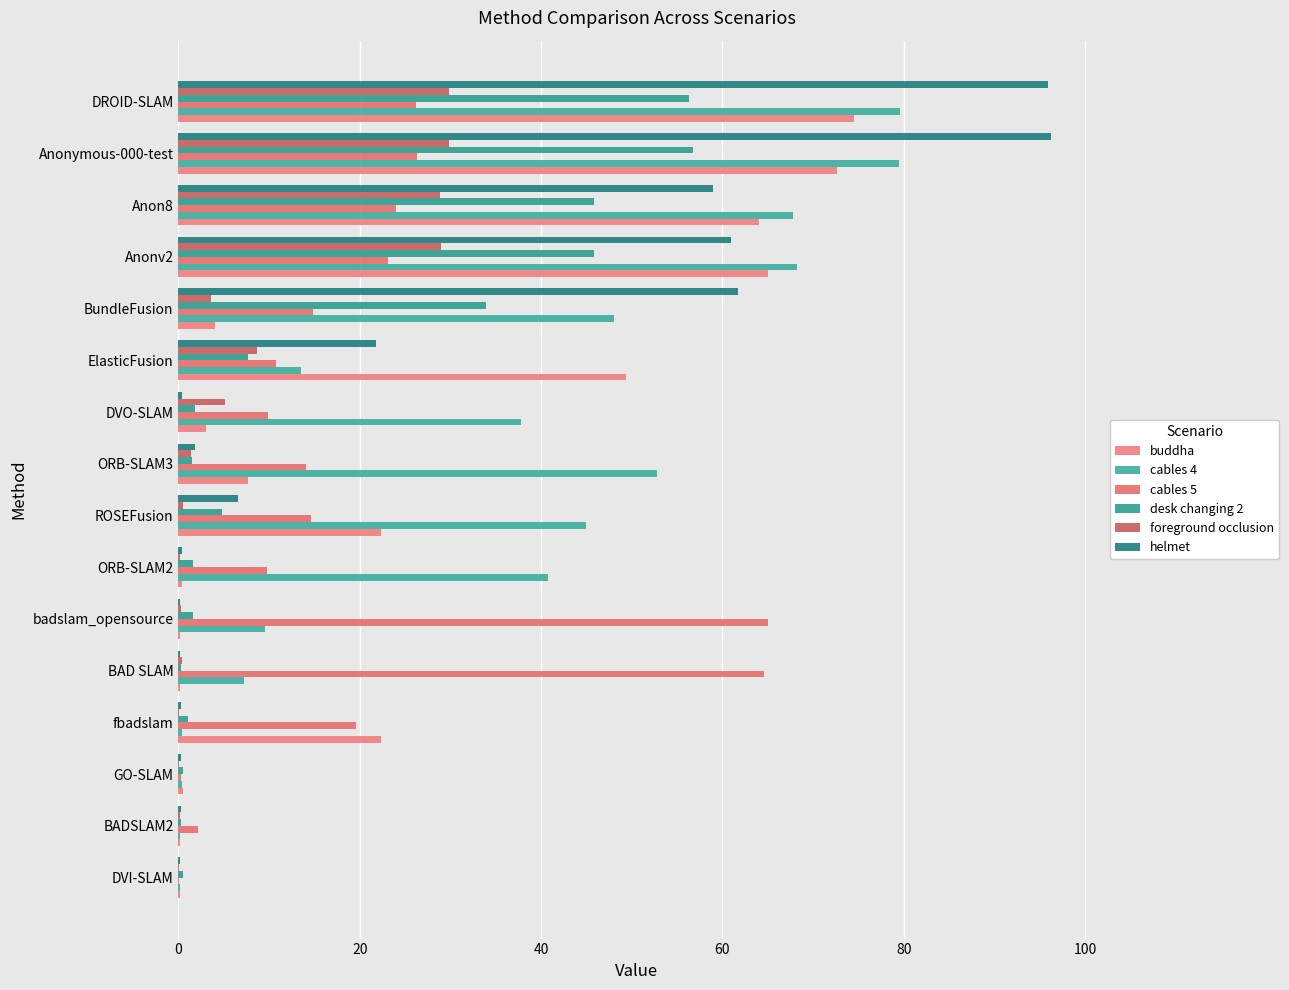

Count the number of data series in this chart.

6